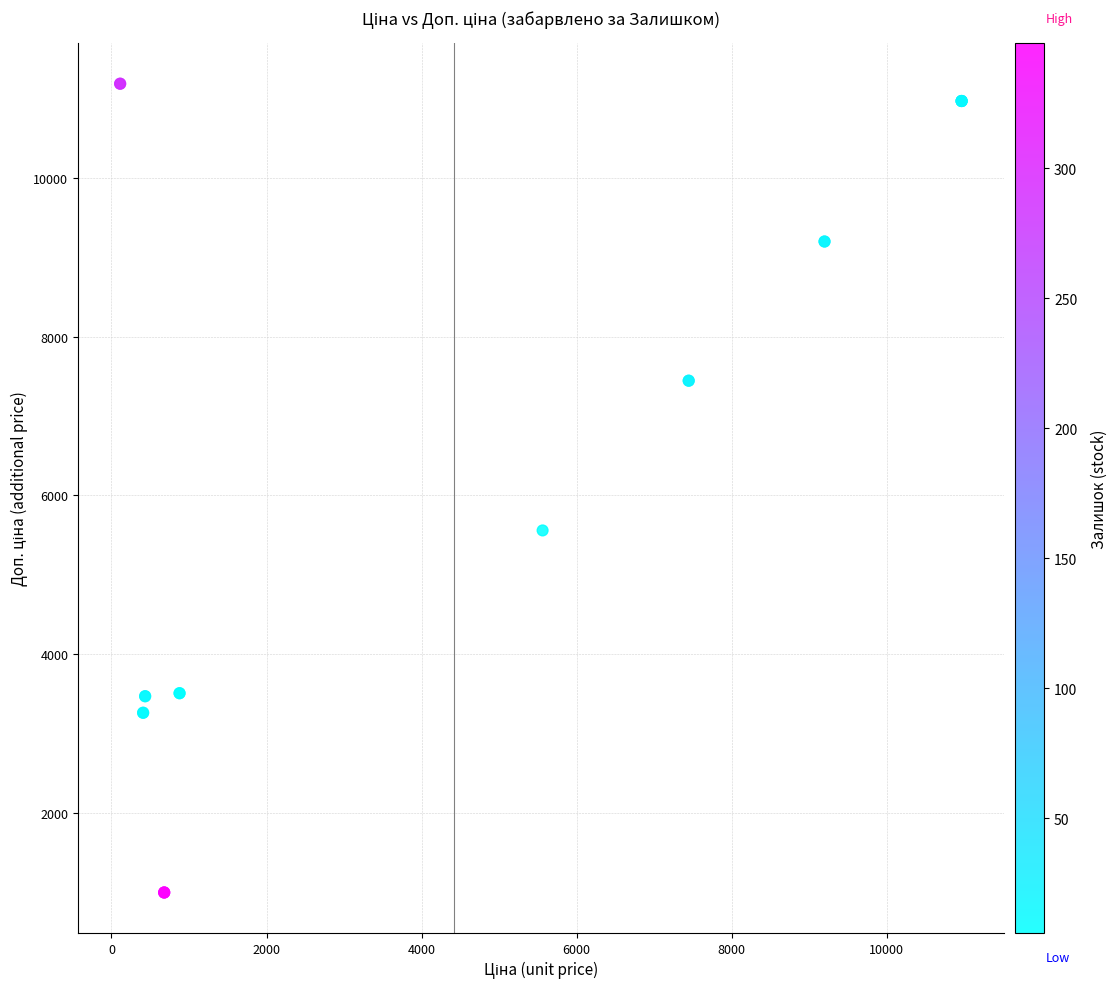

What Y value in the scatter plot is closest to 6093?

5560.3